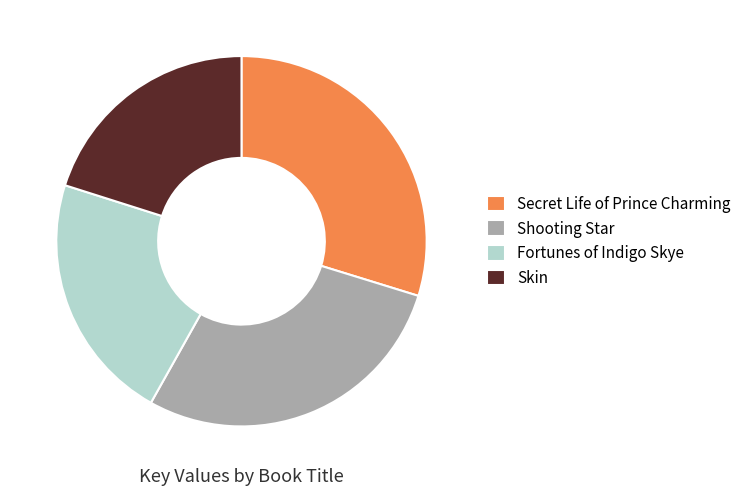

How many slices are in this pie chart?

4